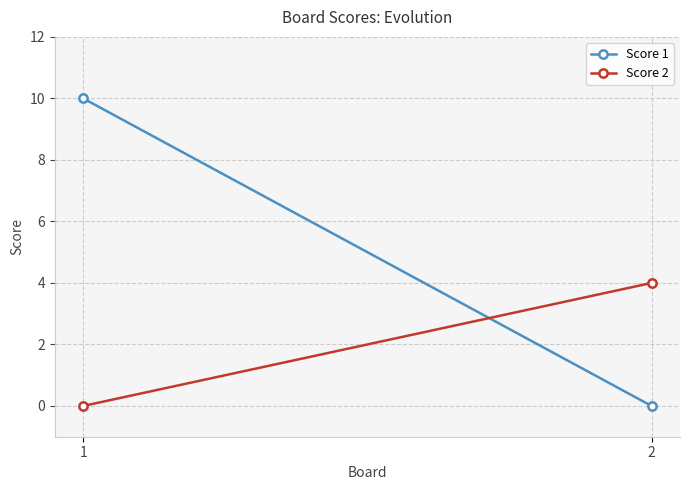

At 1, list the series in order from smallest to largest.

Score 2, Score 1